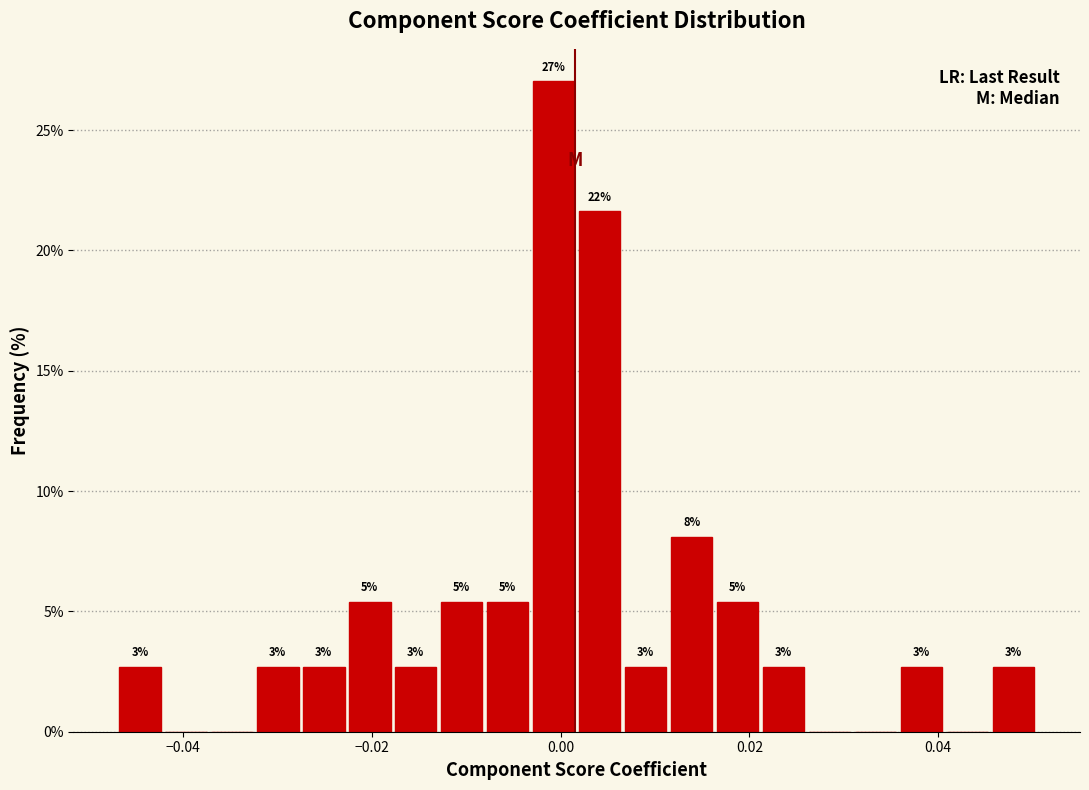

Read against the x-axis, roughly where is the centre of the tallest bar?

0.000